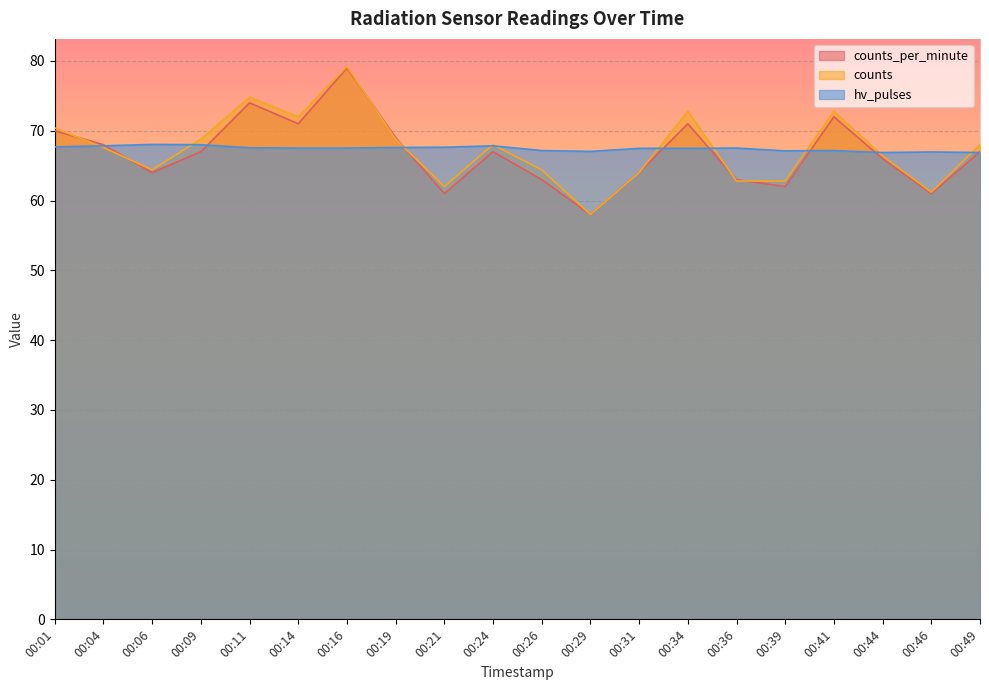

What is the value of the counts point at the 8th from the left?

68.8